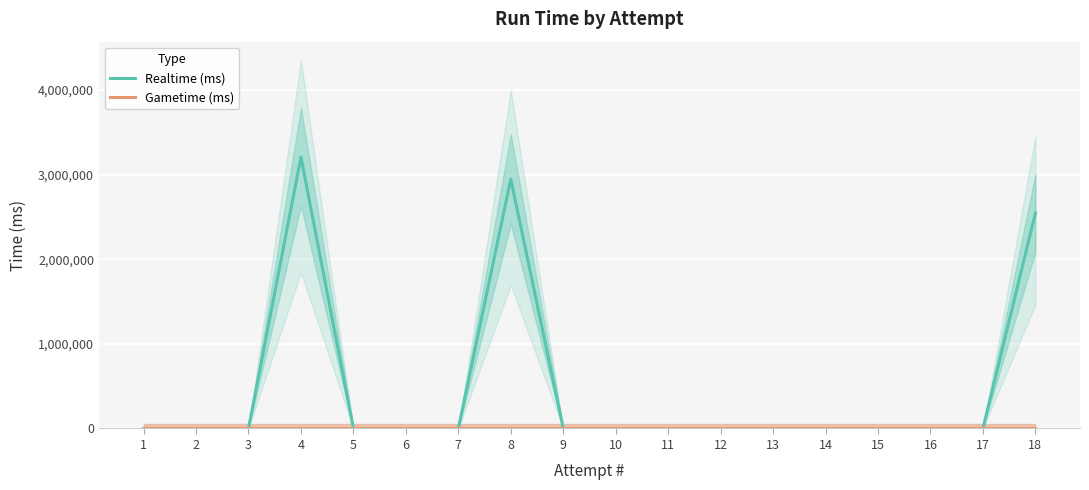

True or false: Realtime (ms) and Gametime (ms) intersect in this chart.

False